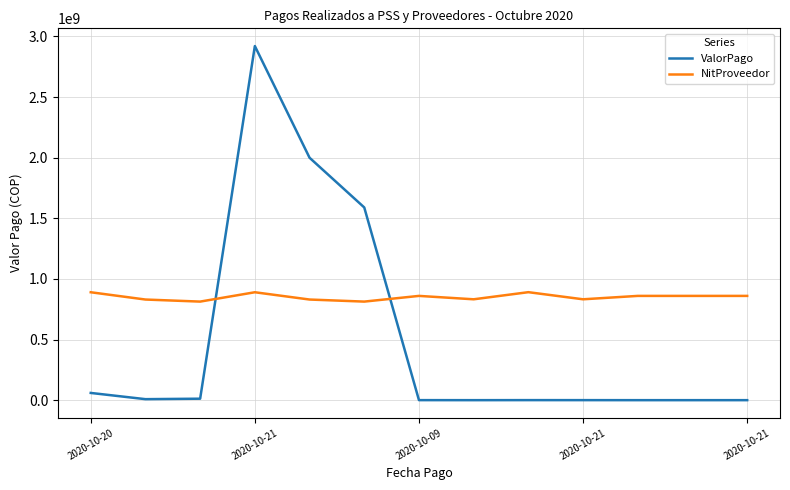

Rank the series by their average value, from highest to lowest.

NitProveedor, ValorPago